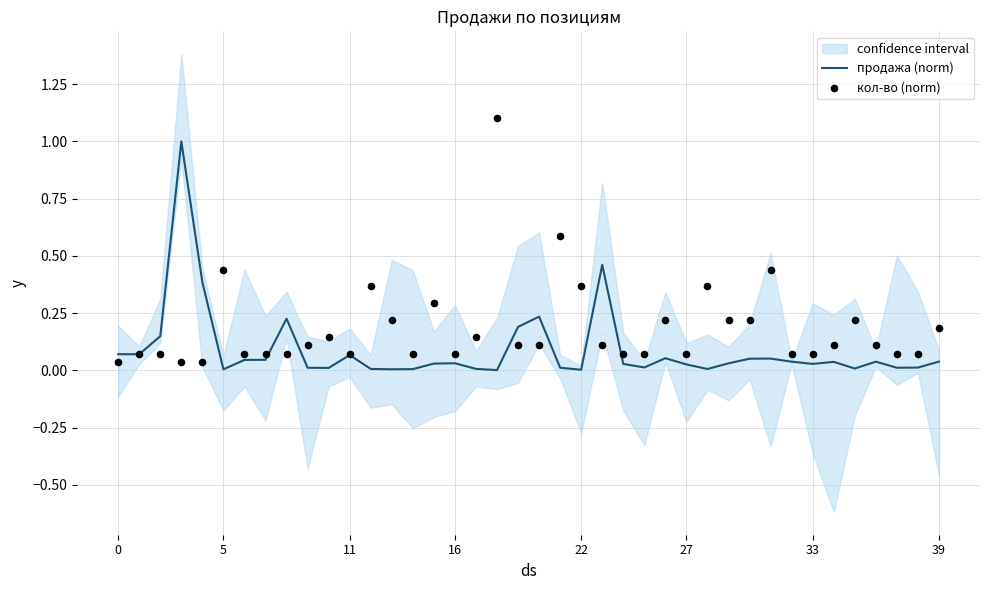

Which series has the largest total across all categories?

кол-во (norm)